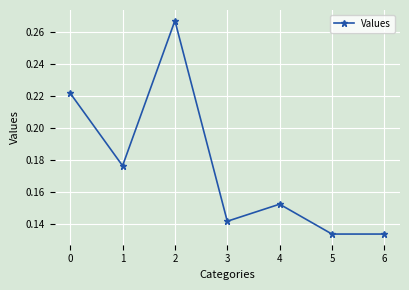

True or false: the data has more than 1 interior local peaks.

True